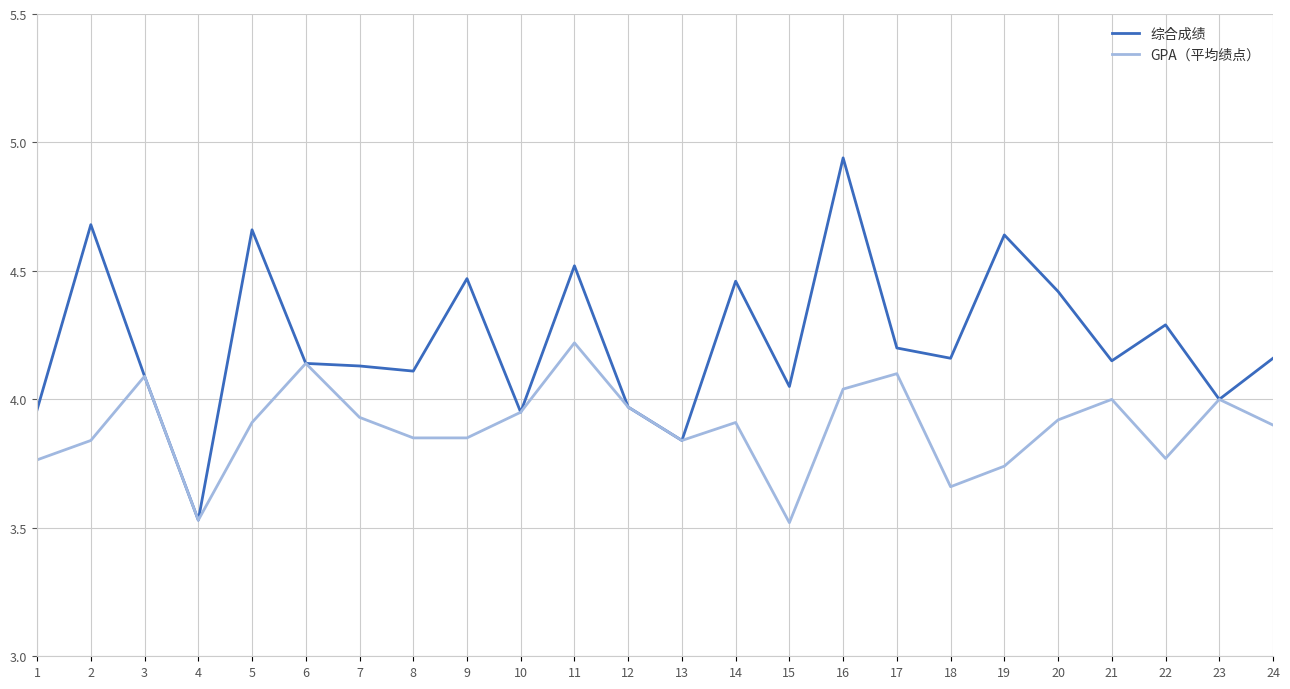

Between 5 and 21, which series saw the biggest shift?

综合成绩